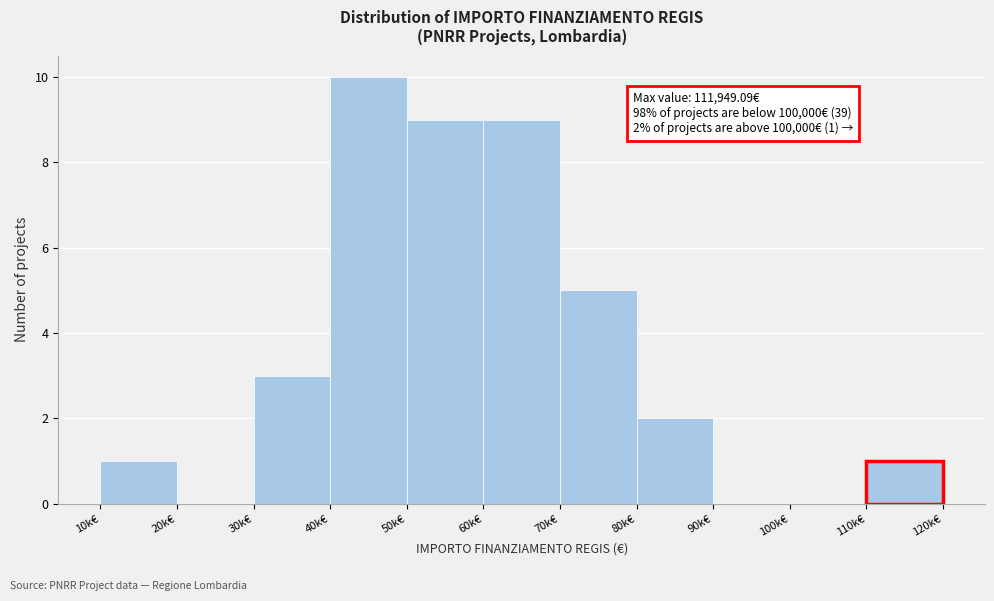

Reading left to right, list all the values displayed in this chart.

10k€=1	20k€=0	30k€=3	40k€=10	50k€=9	60k€=9	70k€=5	80k€=2	90k€=0	100k€=0	110k€=1